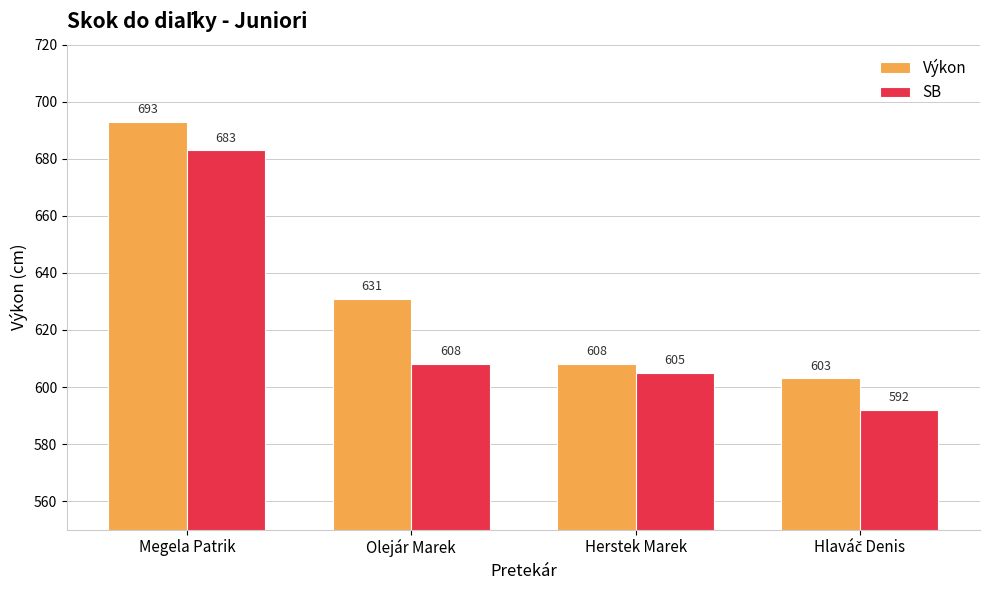

What is the value of the Výkon bar at the 4th from the left?

603